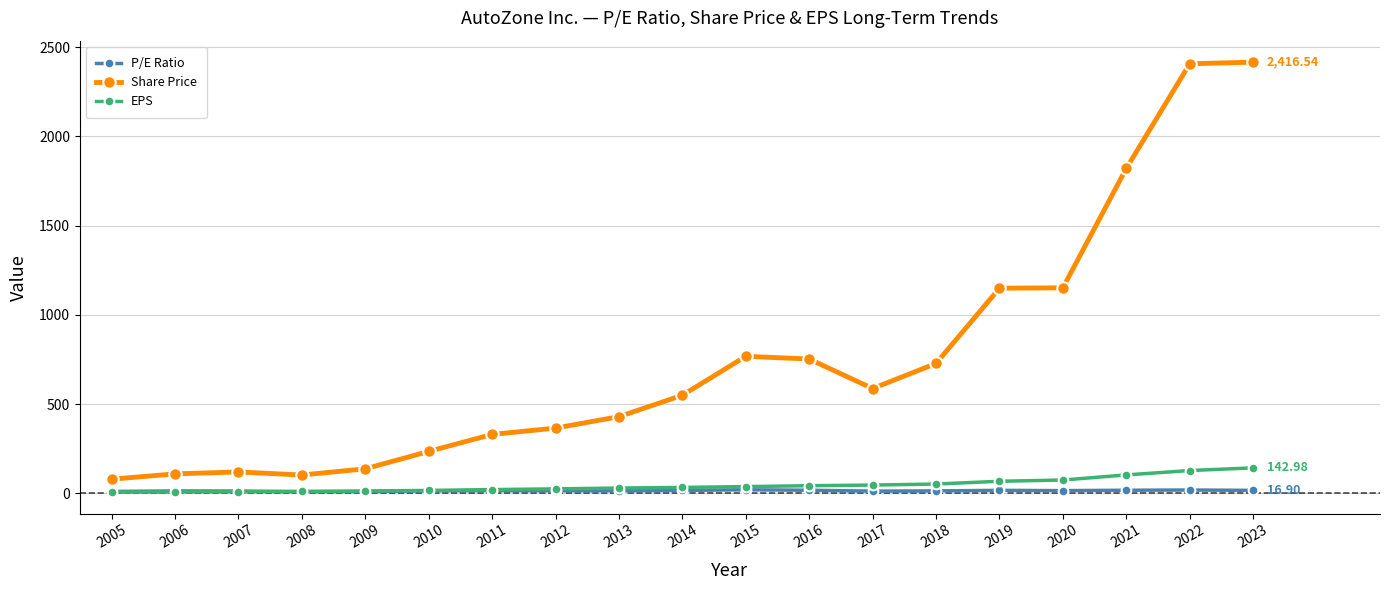

What are all the series names shown in the legend?

P/E Ratio, Share Price, EPS